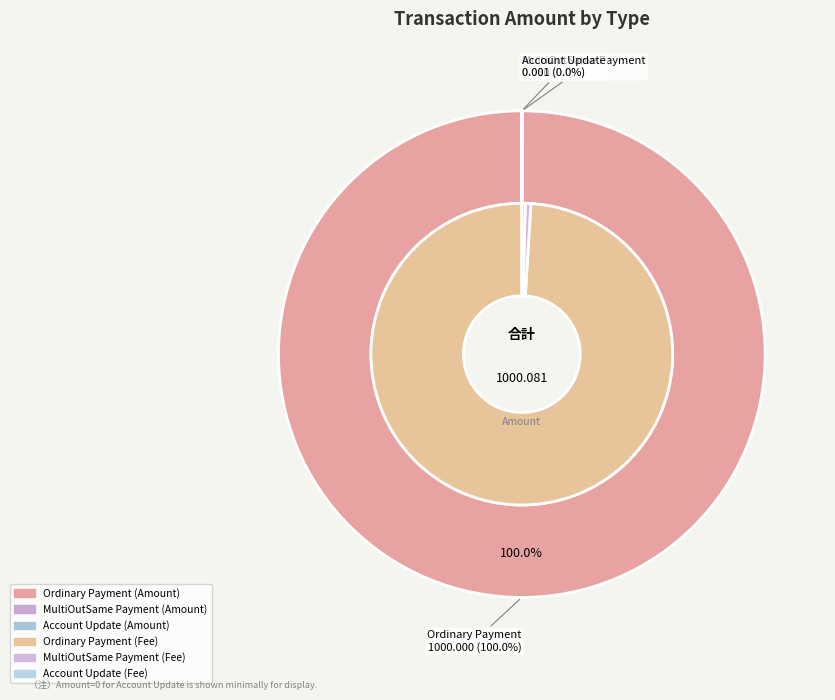

Count the number of slices in the pie.

3